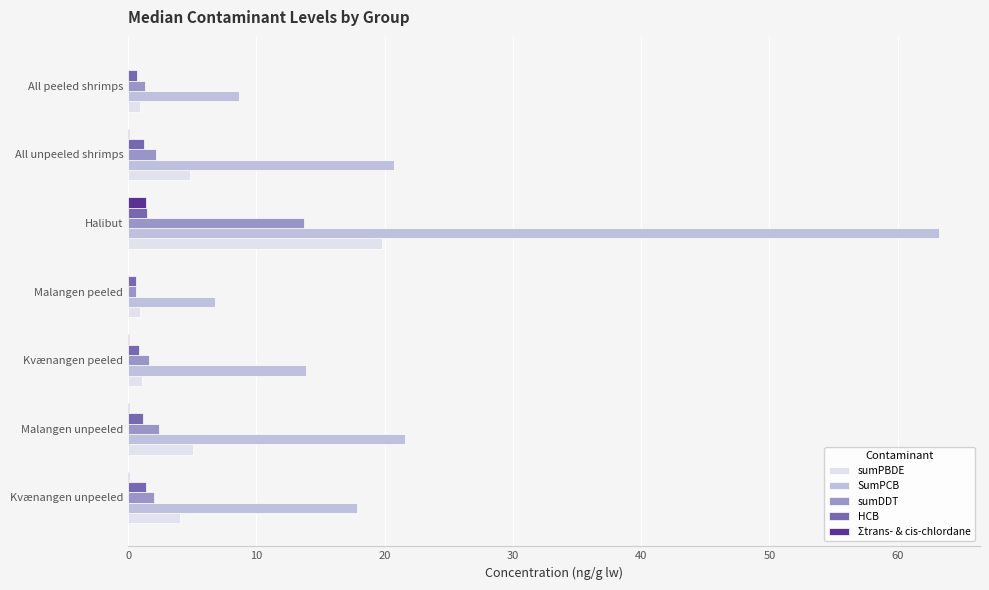

Which series changed the most between Kvænangen unpeeled and Halibut?

SumPCB